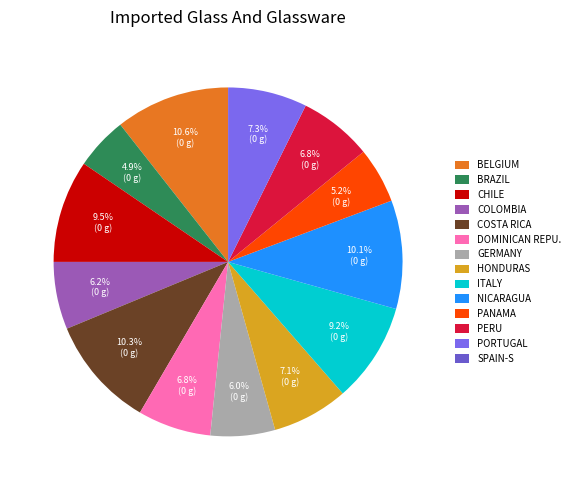

Is there a majority slice in this chart?

No